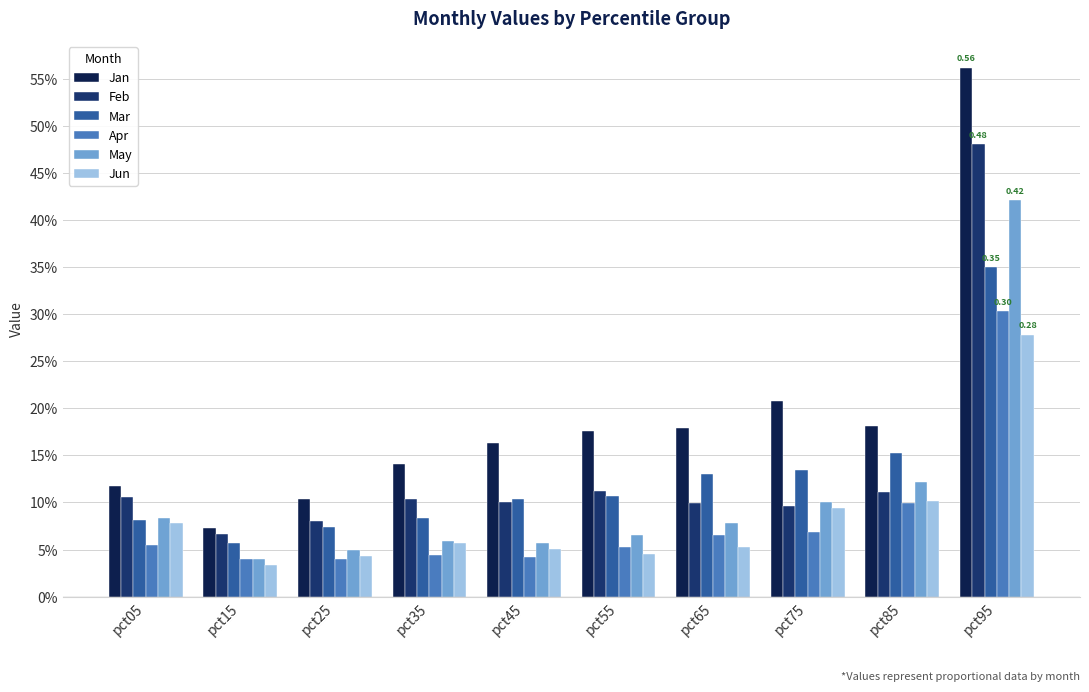

At which category is the sum across all series the highest?

pct95